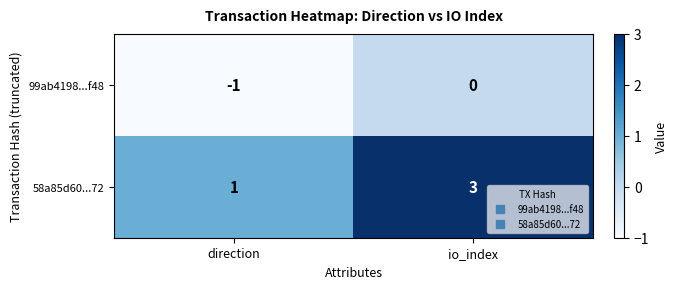

List the series in order of their overall mean, highest first.

58a85d60...72, 99ab4198...f48